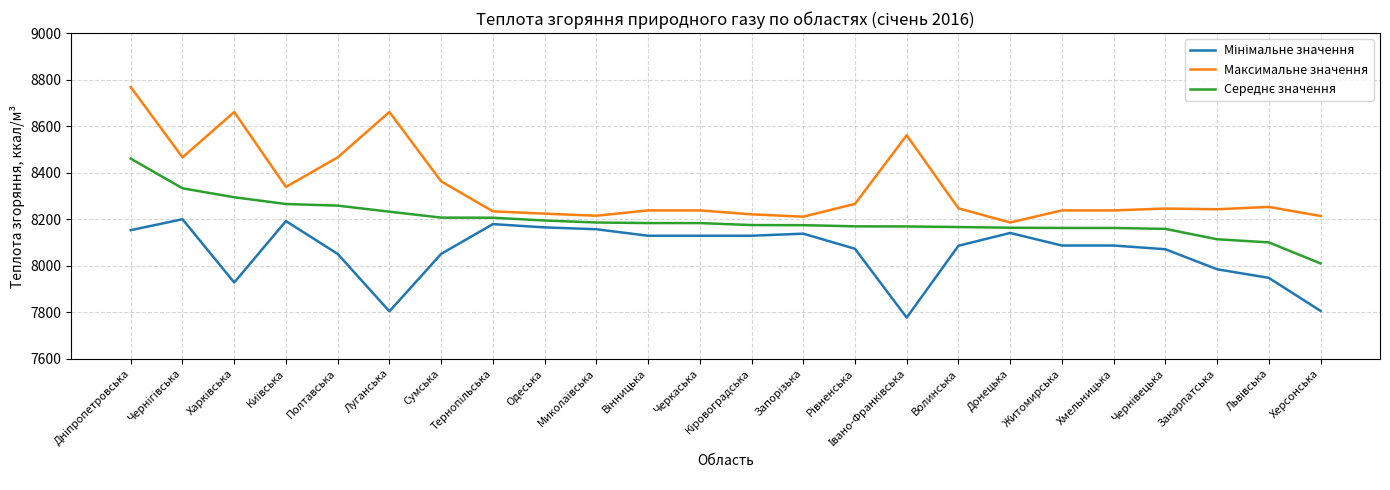

What is the total value across all series at Донецька?

24490.5